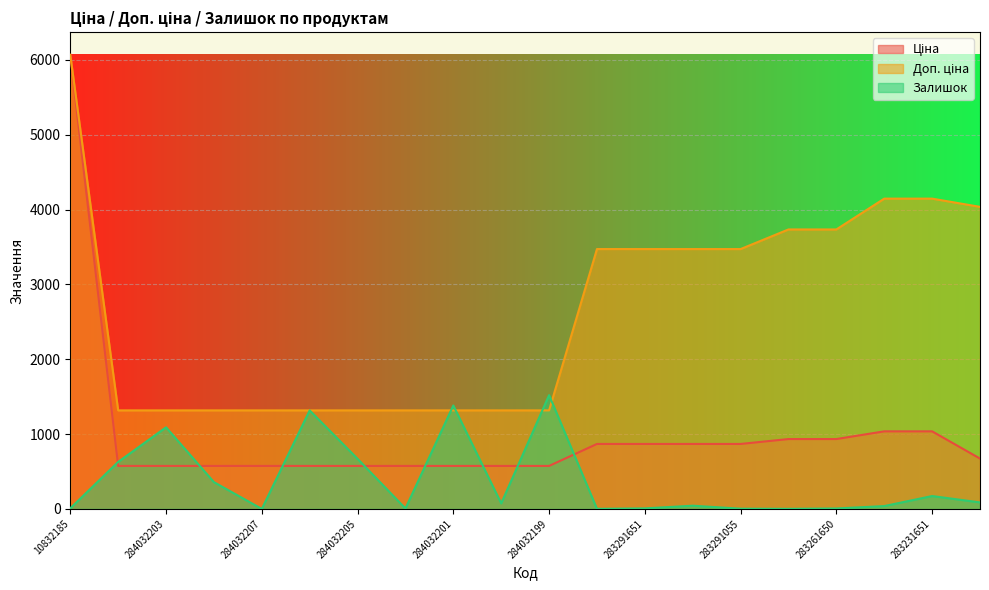

The value of Ціна at 284032204 is 290.0. True or false?

False